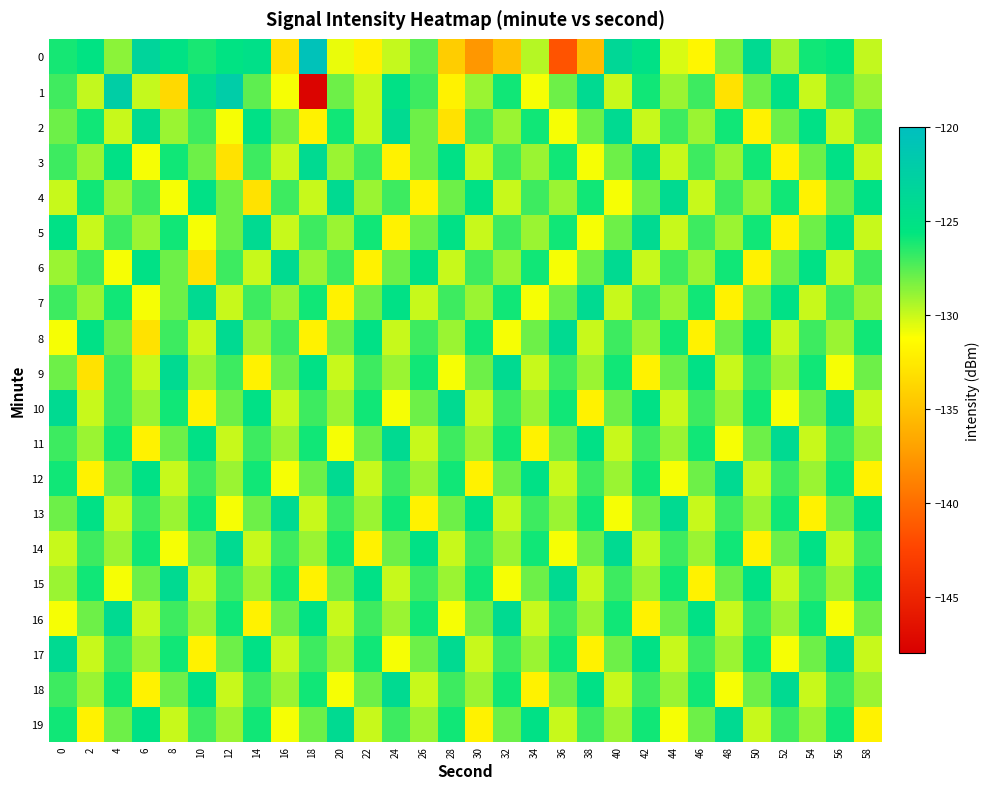

What is the total value across all series at 4?

-2550.0